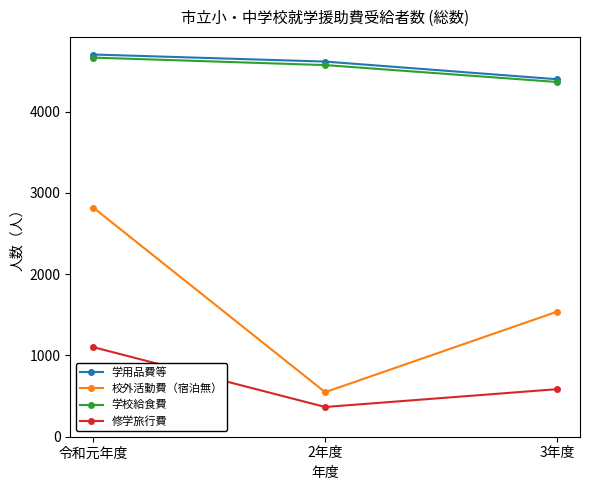

What is the sum of the 校外活動費（宿泊無） values at 令和元年度 and 3年度?

4356